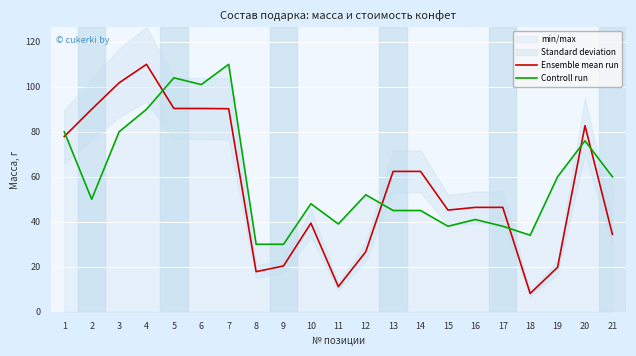

Where is the first local minimum for Ensemble mean run?

8